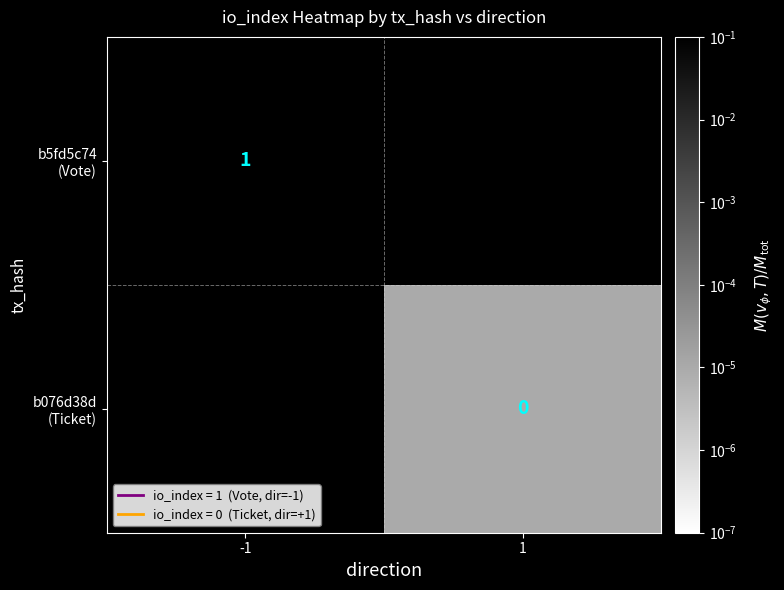

Count the number of categories in the chart.

2